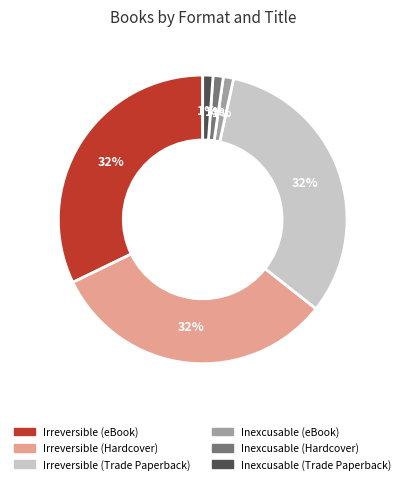

The Irreversible (eBook) slice represents 46% of the pie. True or false?

False